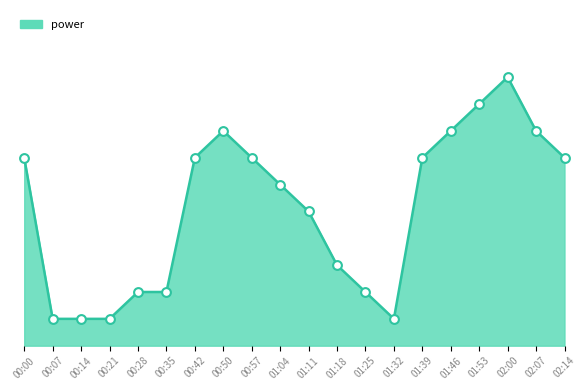

Between 01:11 and 02:07, which is larger?

02:07